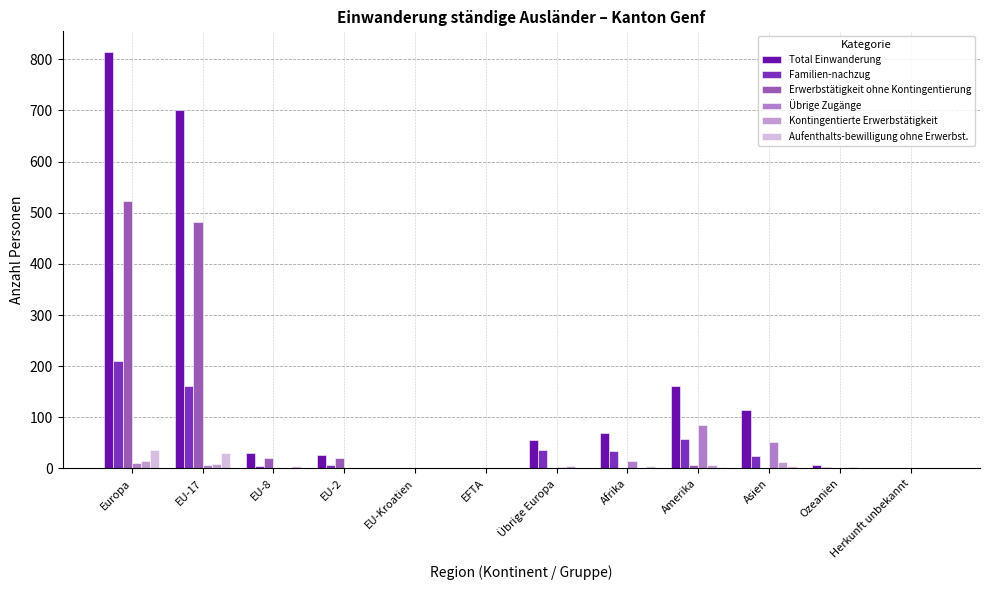

Is it true that Total Einwanderung equals 162 at Amerika?

True